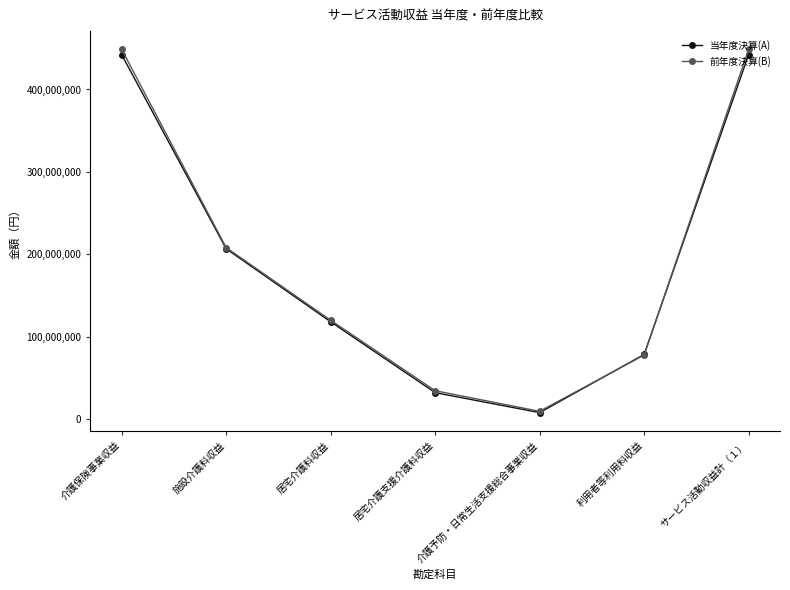

Which series ends up on top after the final intersection of 前年度決算(B) and 当年度決算(A)?

前年度決算(B)